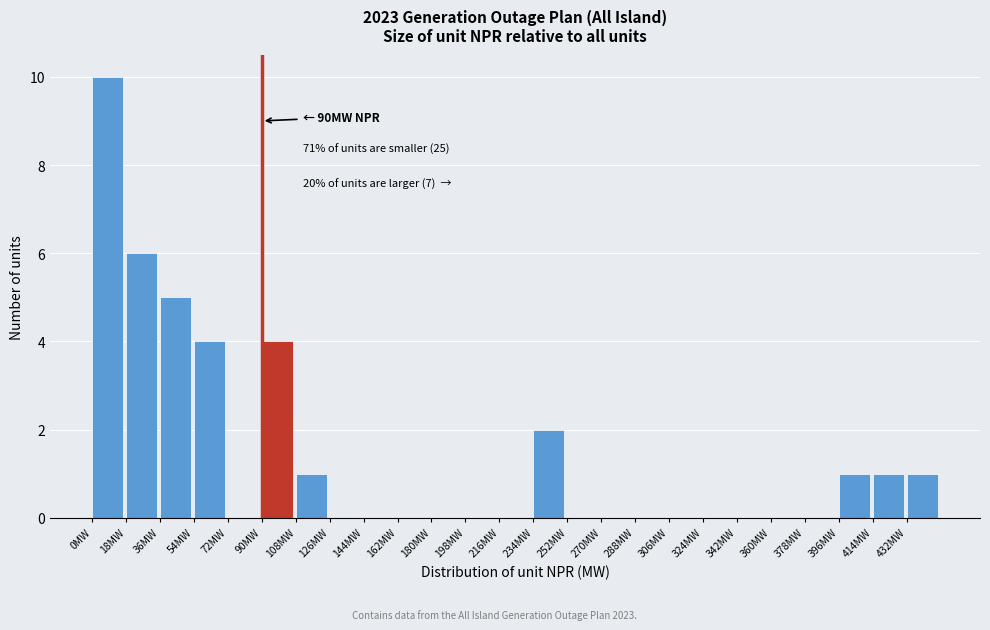

Over which range of the x-axis is the bar tallest?

0 to 18